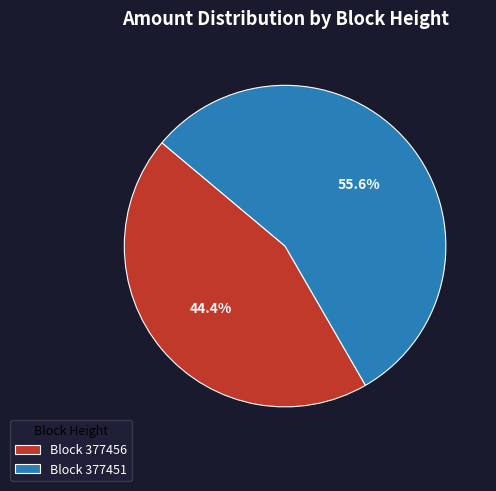

Which slice is the largest?

Block 377451